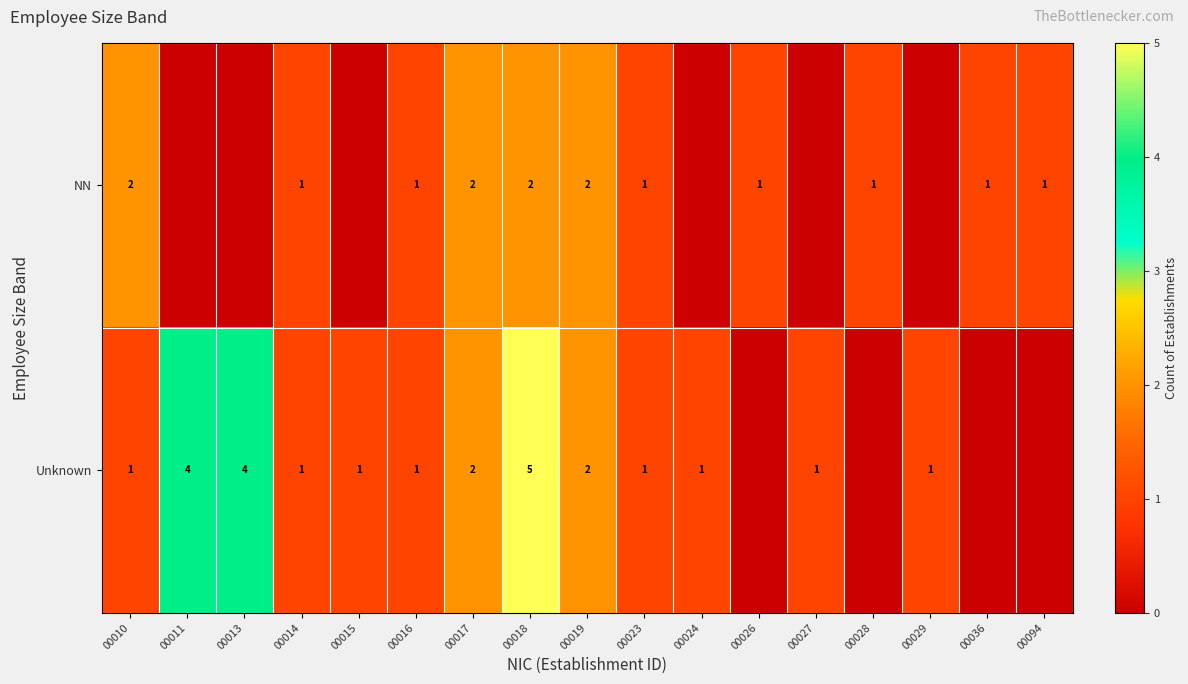

Which category has the lowest value across all series?

00011